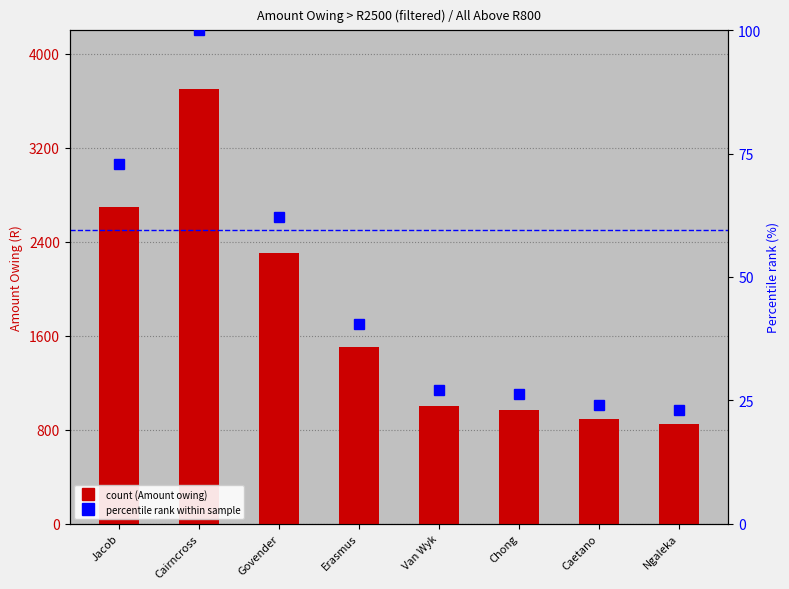

What is the difference between the maximum and minimum values?

2850.0